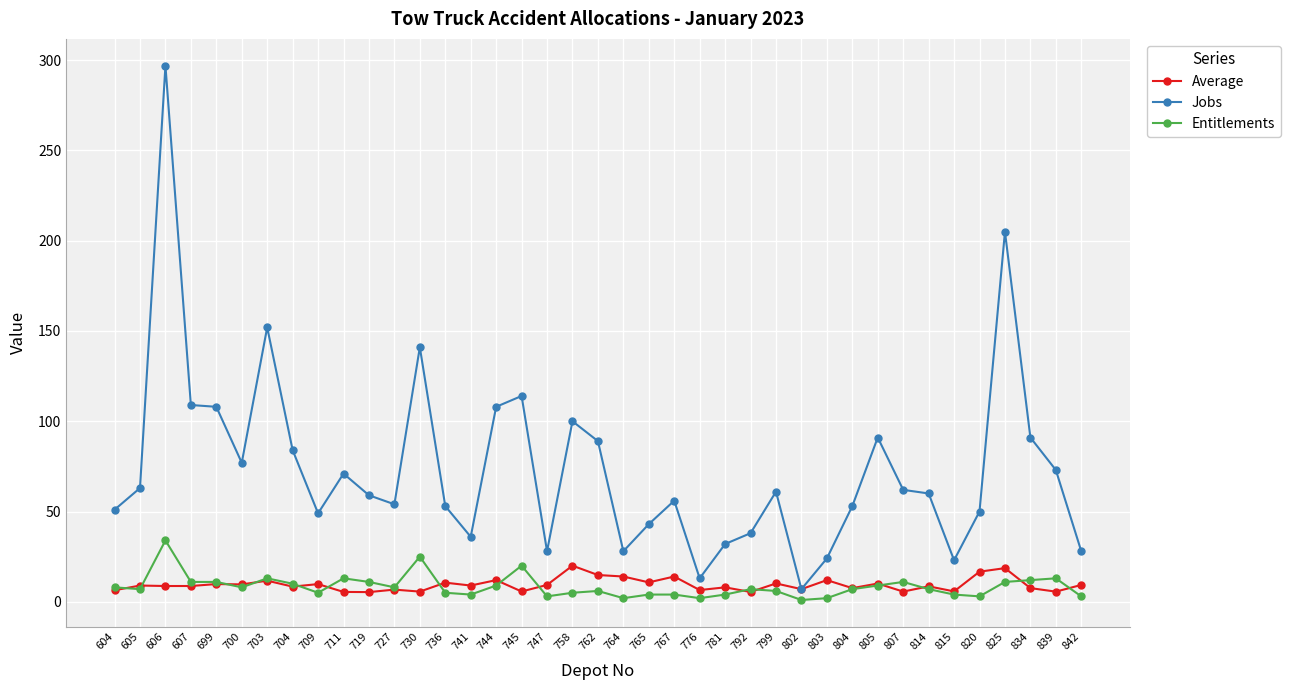

Is the value of Entitlements at 814 greater than the value of Jobs at 719?

No